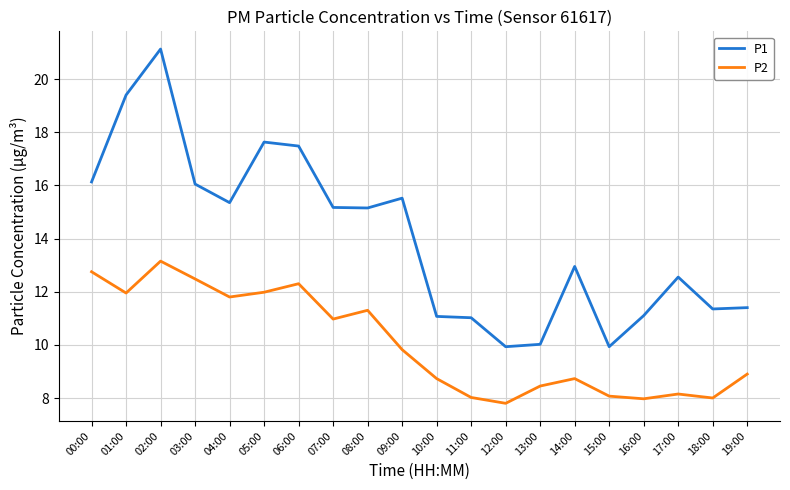

Where does the P1 series first go above 15?

00:00